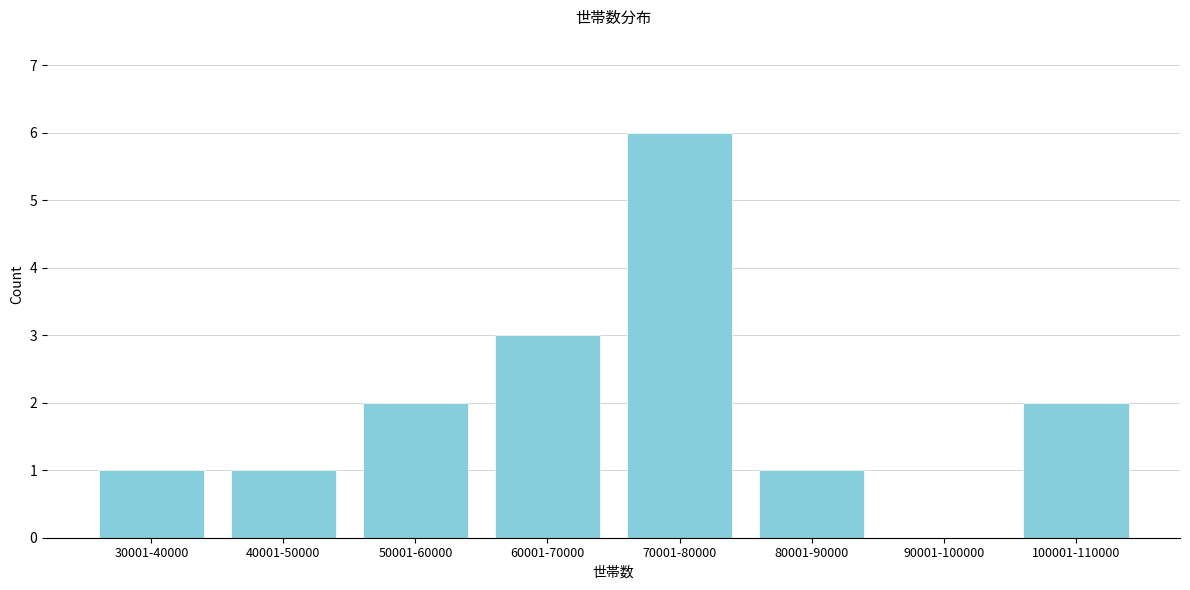

Reading right to left, what are all the values shown in this chart?

100001-110000=2	90001-100000=0	80001-90000=1	70001-80000=6	60001-70000=3	50001-60000=2	40001-50000=1	30001-40000=1